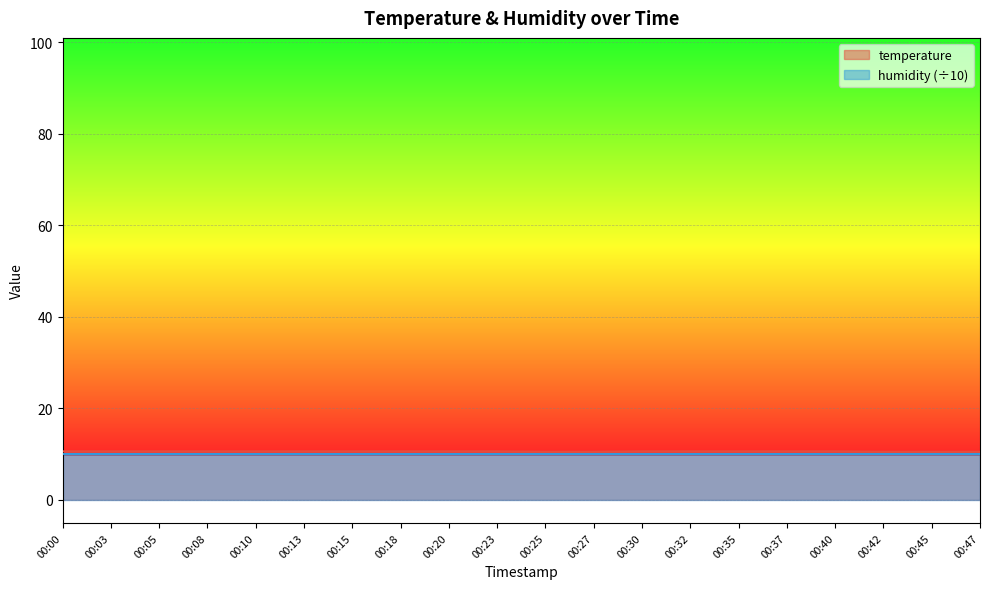

What is the difference between the second highest and second lowest values?

0.1